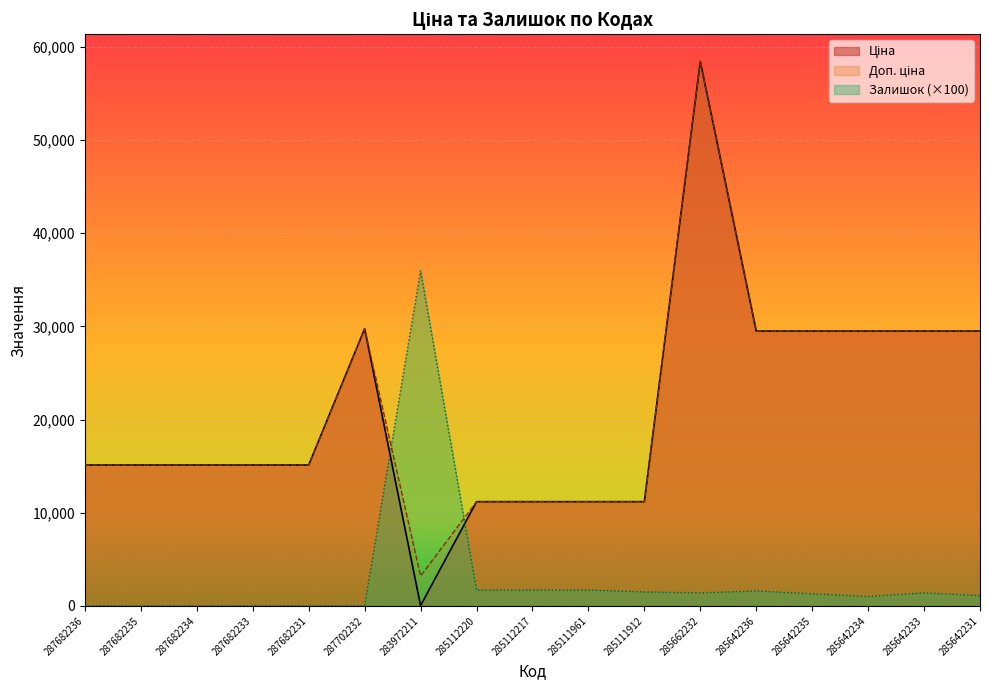

Reading left to right, list all the values displayed in this chart.

Ціна: 15120.0	15120.0	15120.0	15120.0	15120.0	29747.2	32.0	11188.2	11188.2	11188.2	11188.2	58426.5	29491.5	29491.5	29491.5	29491.5	29491.5
Доп. ціна: 15120.0	15120.0	15120.0	15120.0	15120.0	29747.2	3205.0	11188.2	11188.2	11188.2	11188.2	58426.5	29491.5	29491.5	29491.5	29491.5	29491.5
Залишок: 0.0	0.0	0.0	0.0	0.0	0.0	36000.0	1700.0	1700.0	1700.0	1500.0	1400.0	1600.0	1300.0	1000.0	1400.0	1100.0